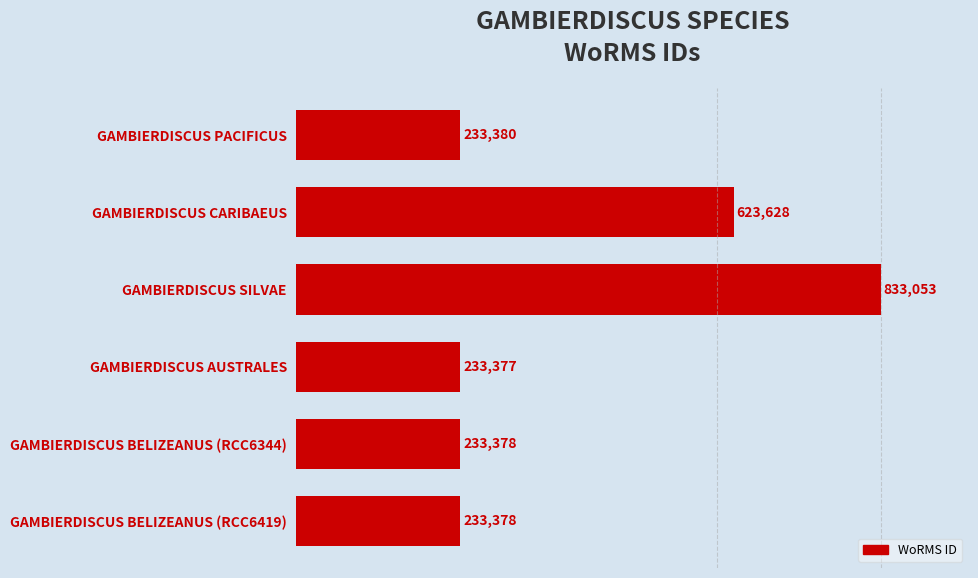

What is the maximum value shown in the chart?

833053